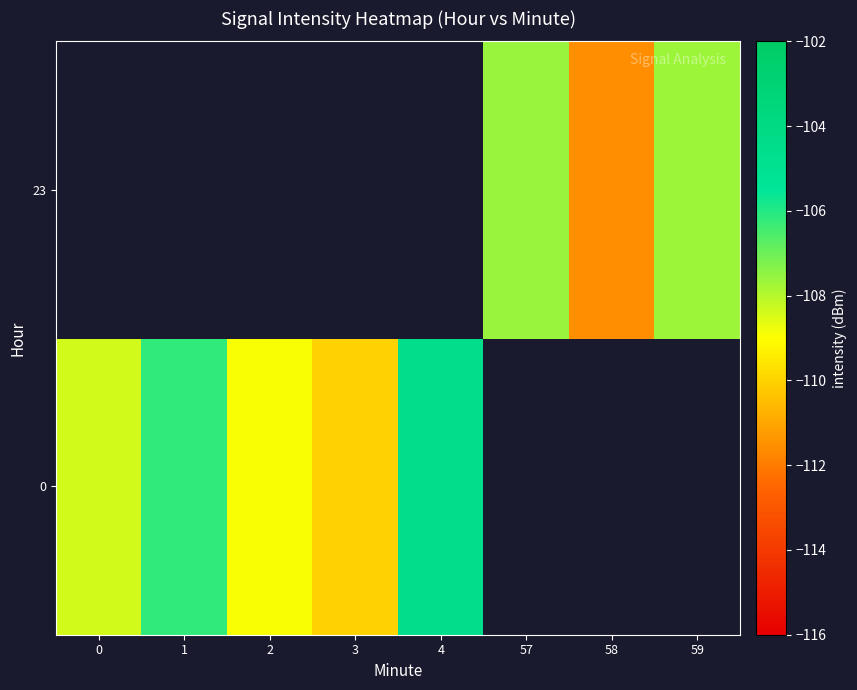

List the series in order of their overall mean, highest first.

0, 23